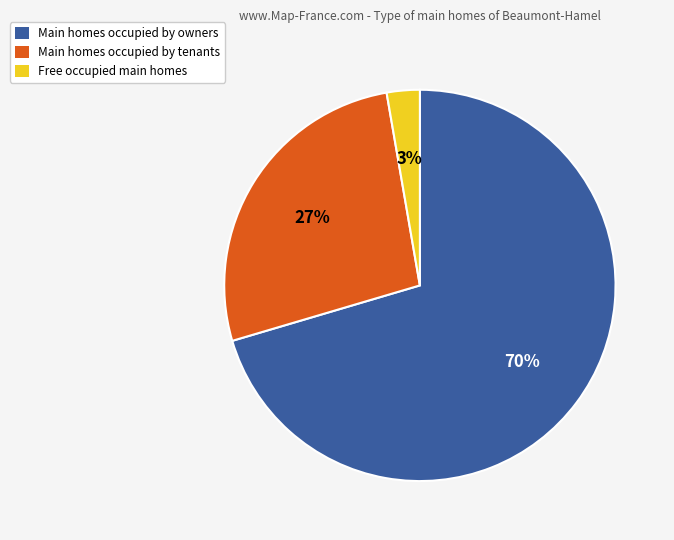

To the nearest percent, what is the average slice percentage?

33%